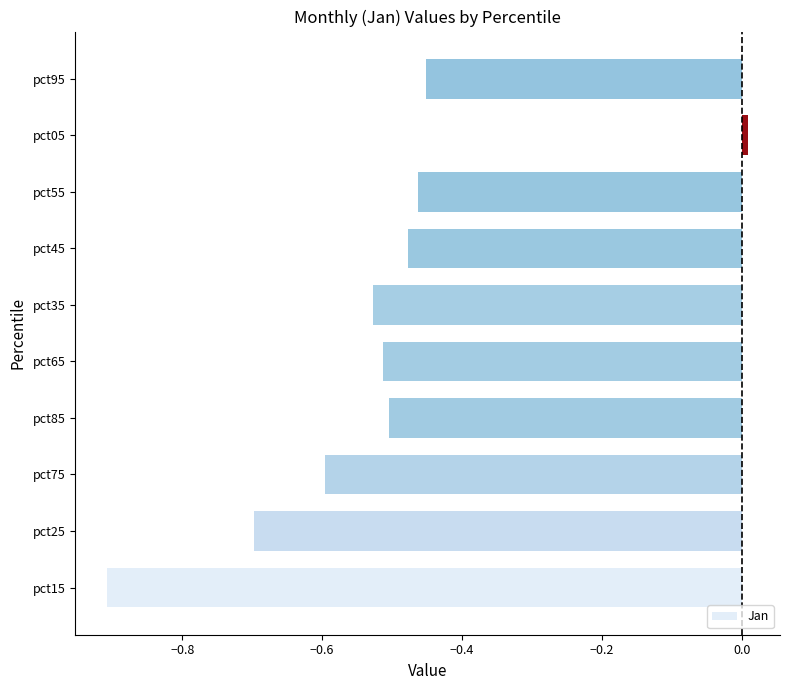

What is the sum of all values?

-5.1